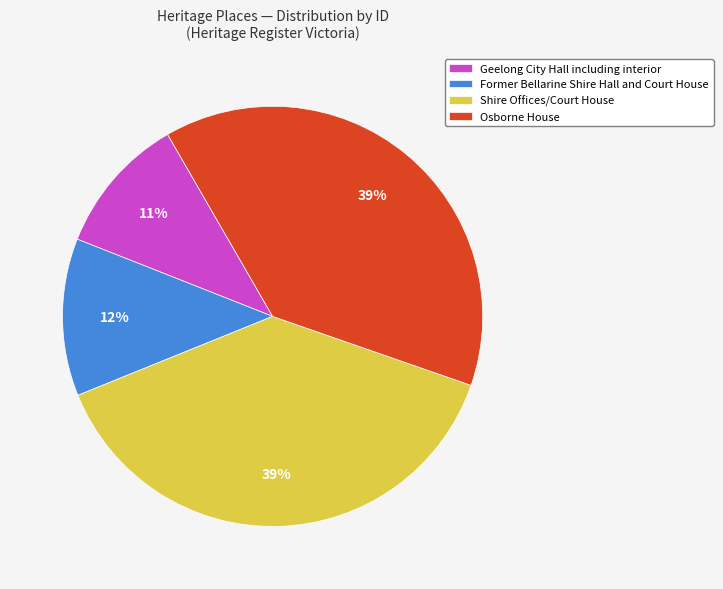

Which slice is the smallest?

Geelong City Hall including interior